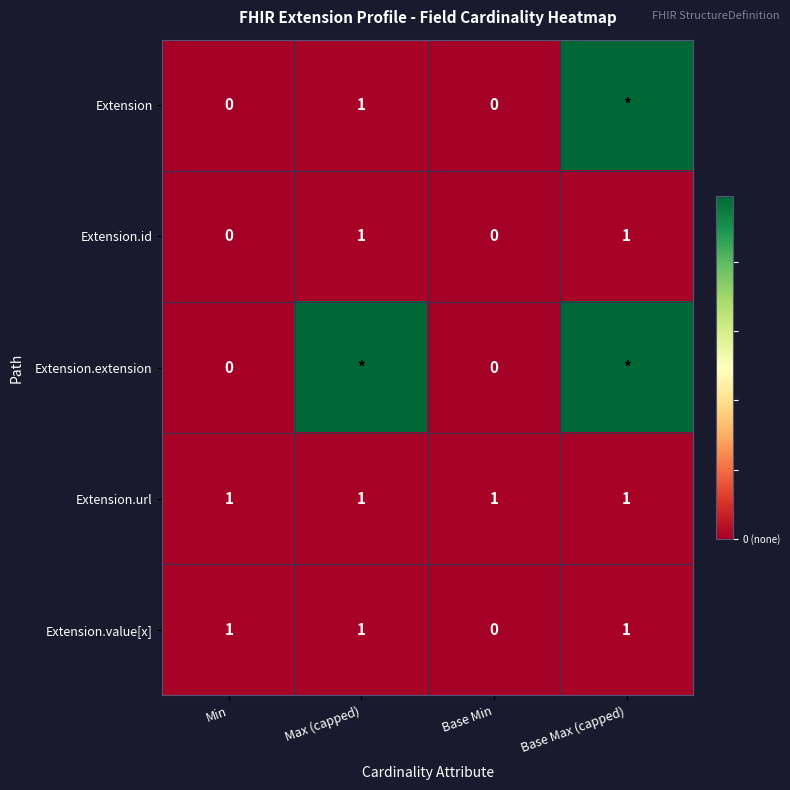

The Extension.id series shows 0 at Min. True or false?

True